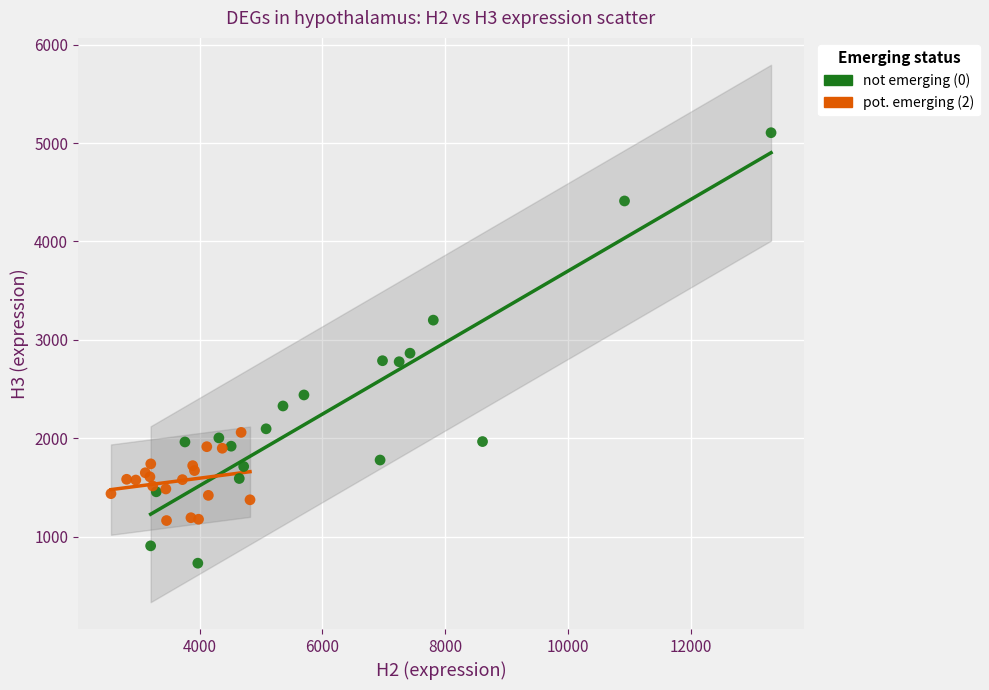

What are all the series names shown in the legend?

not emerging (0), pot. emerging (2)